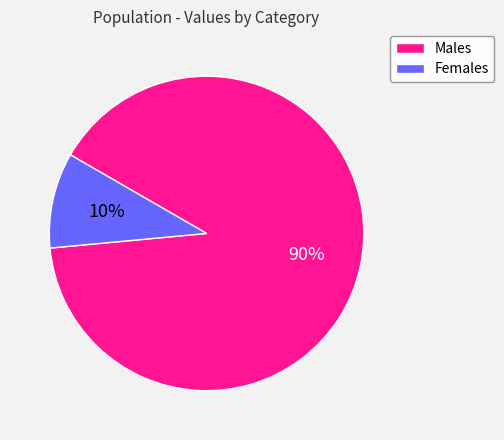

Does any single category account for the majority?

Yes